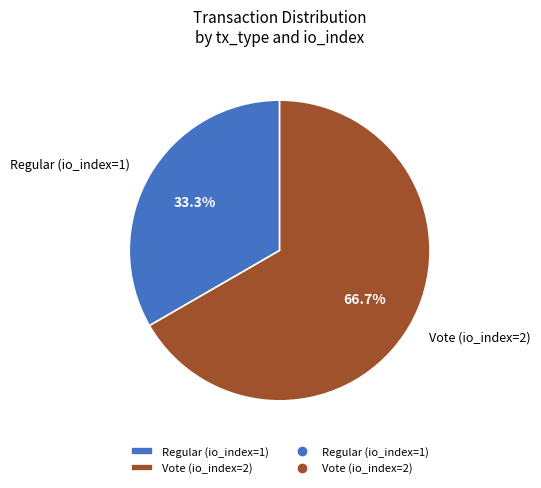

What percentage is NOT represented by Regular (io_index=1)?

66.7%